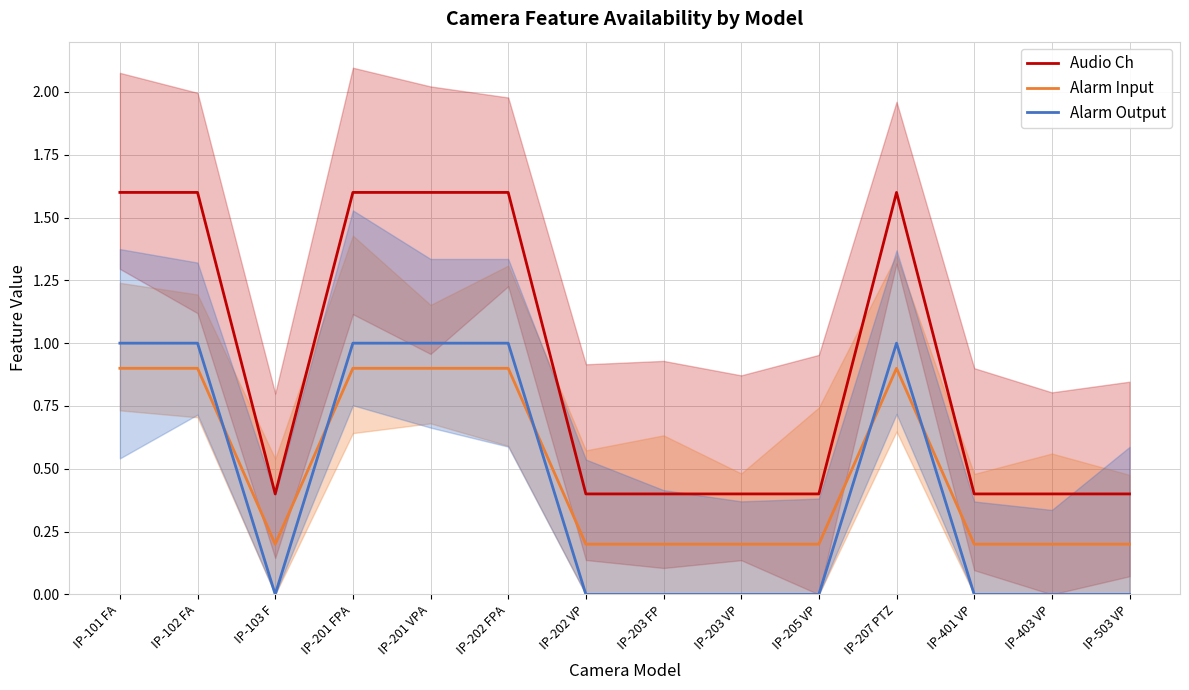

Between IP-201 FPA and IP-205 VP, which is larger?

IP-201 FPA